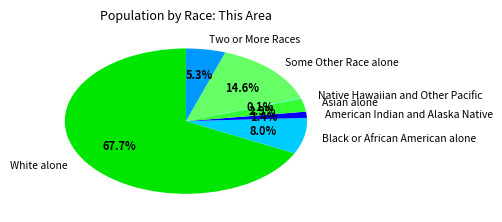

Is White alone the majority of the pie?

Yes